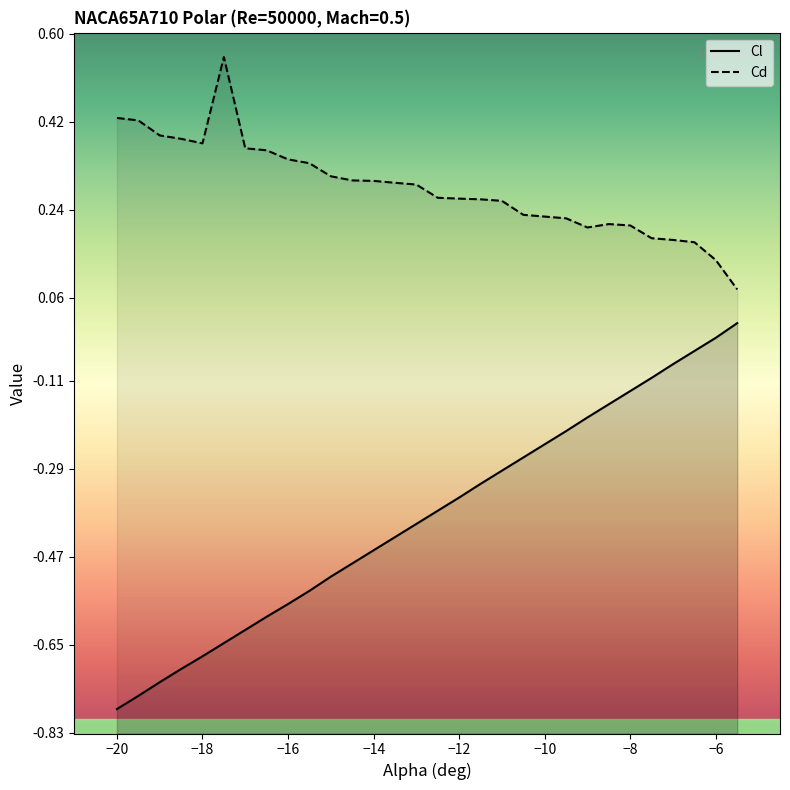

Reading right to left, transcribe all the data shown in this chart.

Cl: 0.0	-0.0	-0.0	-0.1	-0.1	-0.1	-0.2	-0.2	-0.2	-0.2	-0.3	-0.3	-0.3	-0.3	-0.4	-0.4	-0.4	-0.5	-0.5	-0.5	-0.5	-0.6	-0.6	-0.6	-0.6	-0.7	-0.7	-0.7	-0.8	-0.8
Cd: 0.1	0.1	0.2	0.2	0.2	0.2	0.2	0.2	0.2	0.2	0.2	0.3	0.3	0.3	0.3	0.3	0.3	0.3	0.3	0.3	0.3	0.3	0.4	0.4	0.6	0.4	0.4	0.4	0.4	0.4